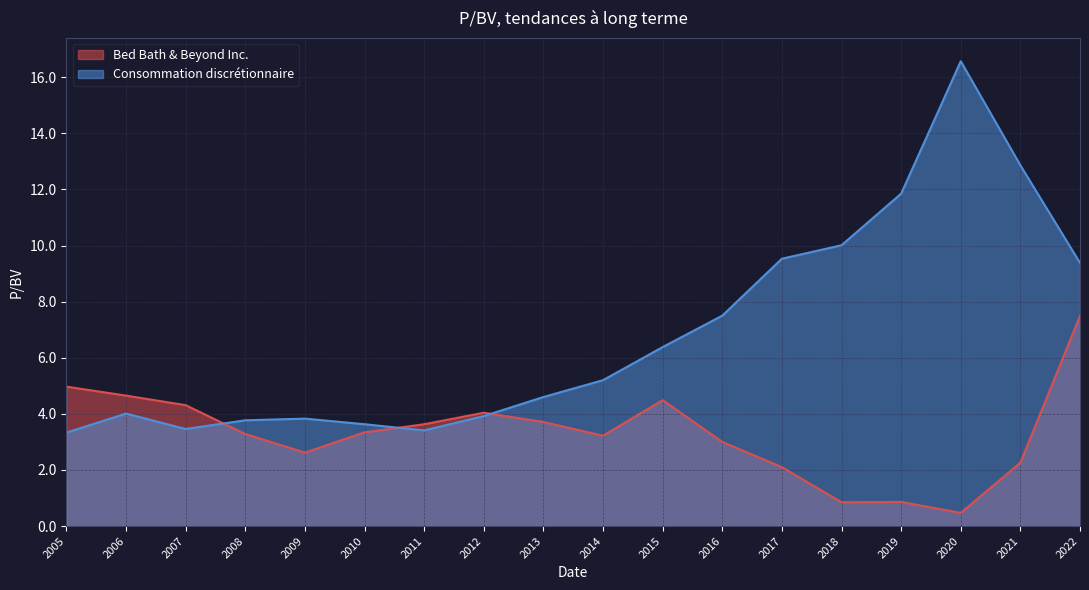

Does the chart have visible grid lines?

Yes